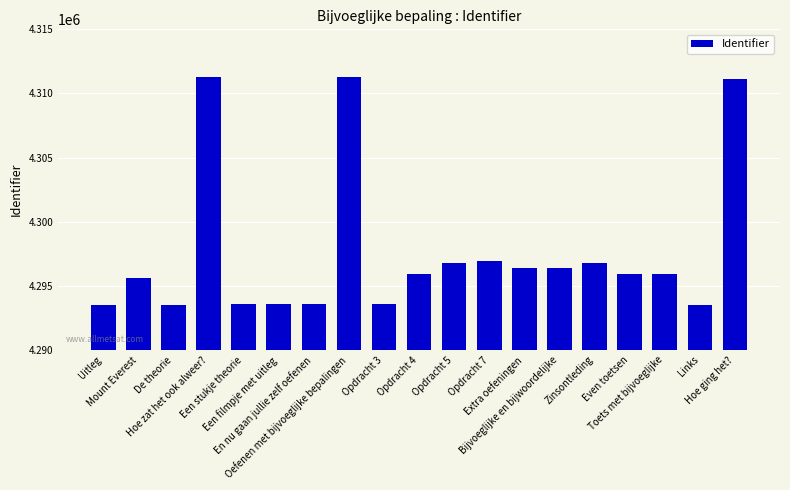

What is the greatest value displayed?

4311269